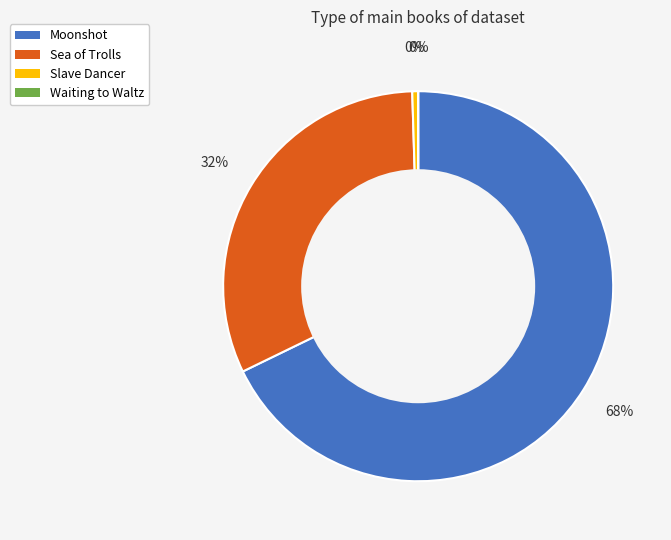

The Moonshot slice represents 68% of the pie. True or false?

True